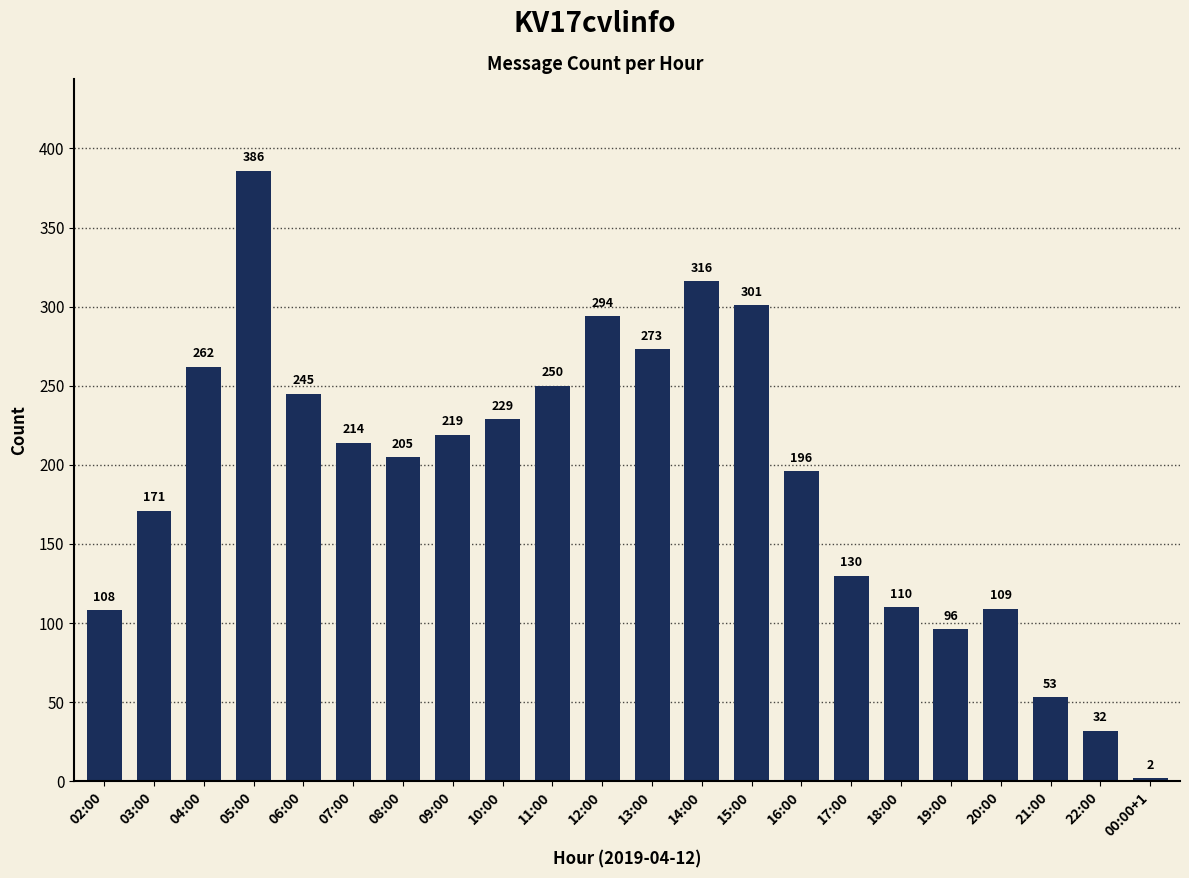

The chart shows a value of 488 at 13:00. True or false?

False